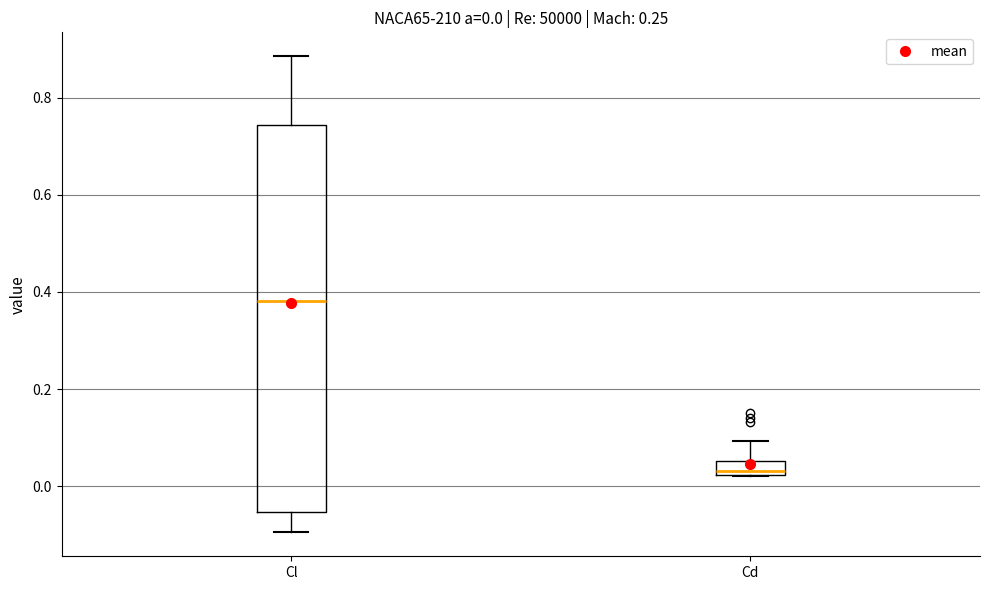

Comparing the boxes themselves (not the whiskers), which one is the tallest?

Cl